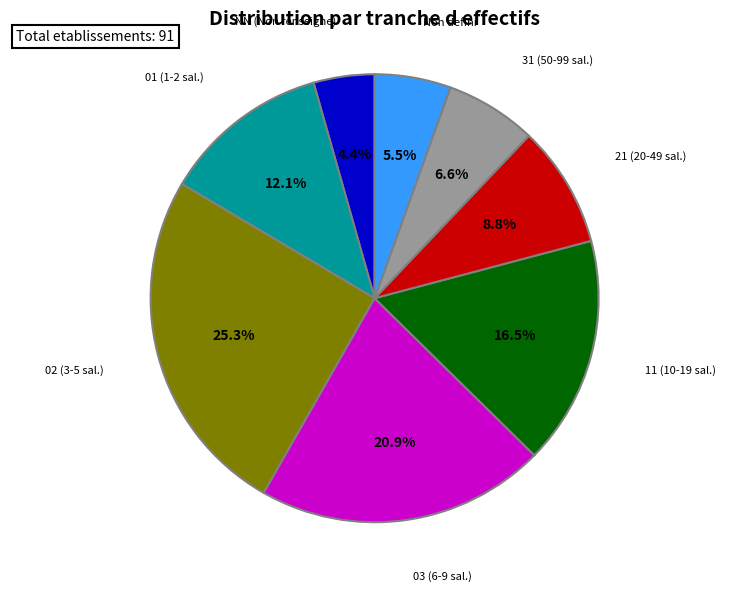

How many segments does this pie chart have?

8